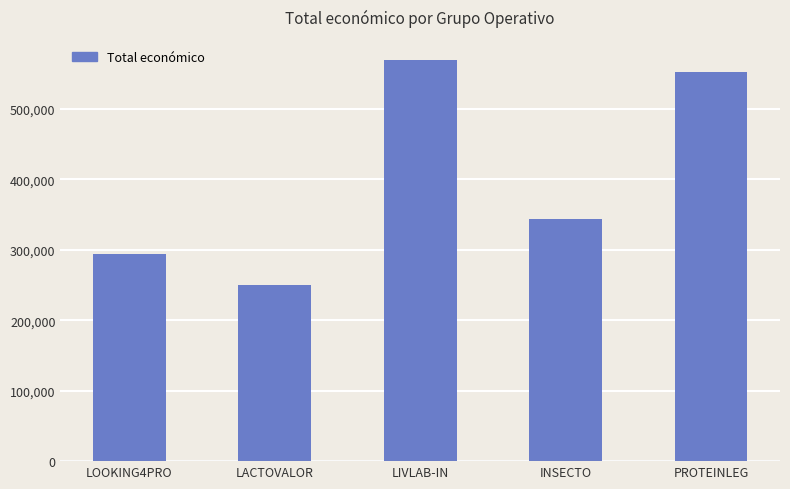

What is the smallest value displayed?

250000